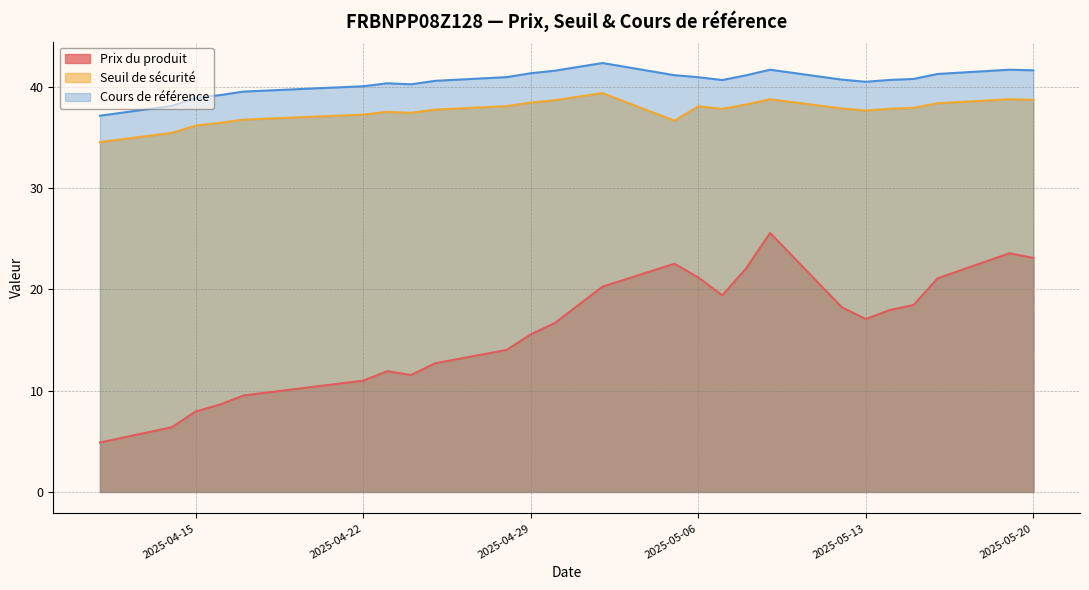

What is the label of the 12th point from the right?

2025-05-05